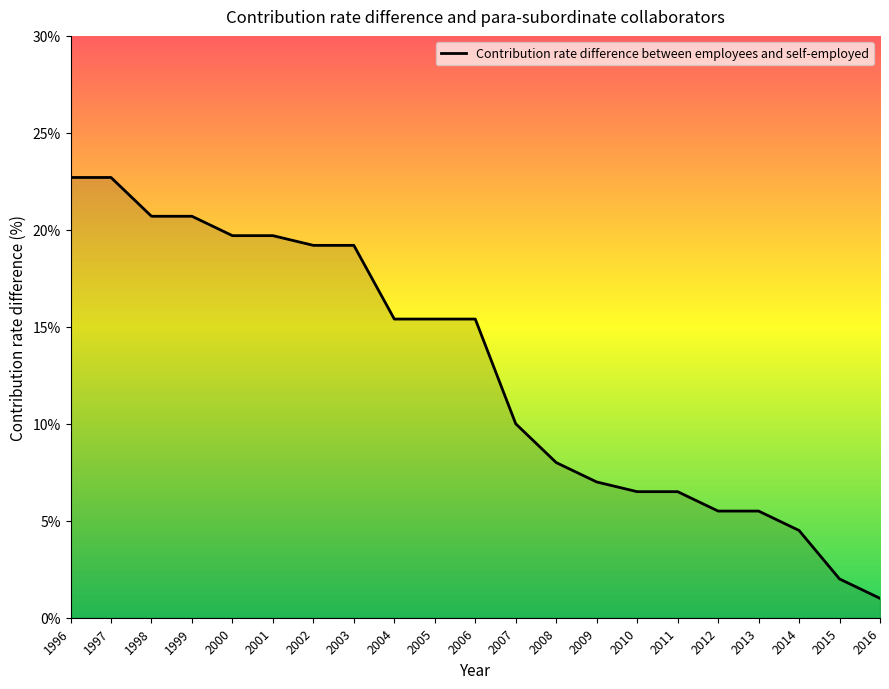

What is the difference between the maximum and minimum values?

21.7